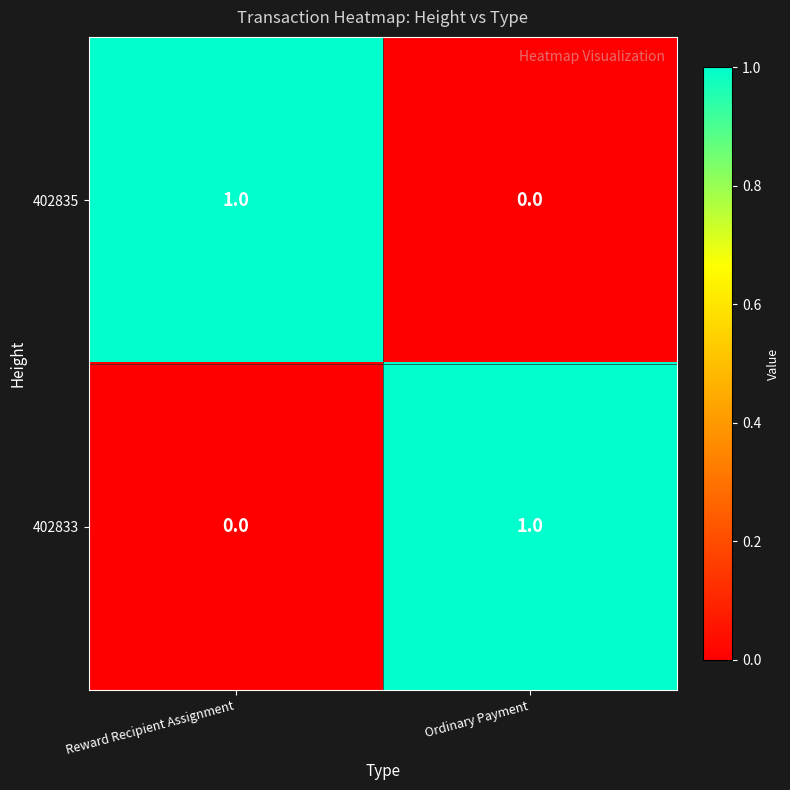

The 402833 series shows 1 at Reward Recipient Assignment. True or false?

False